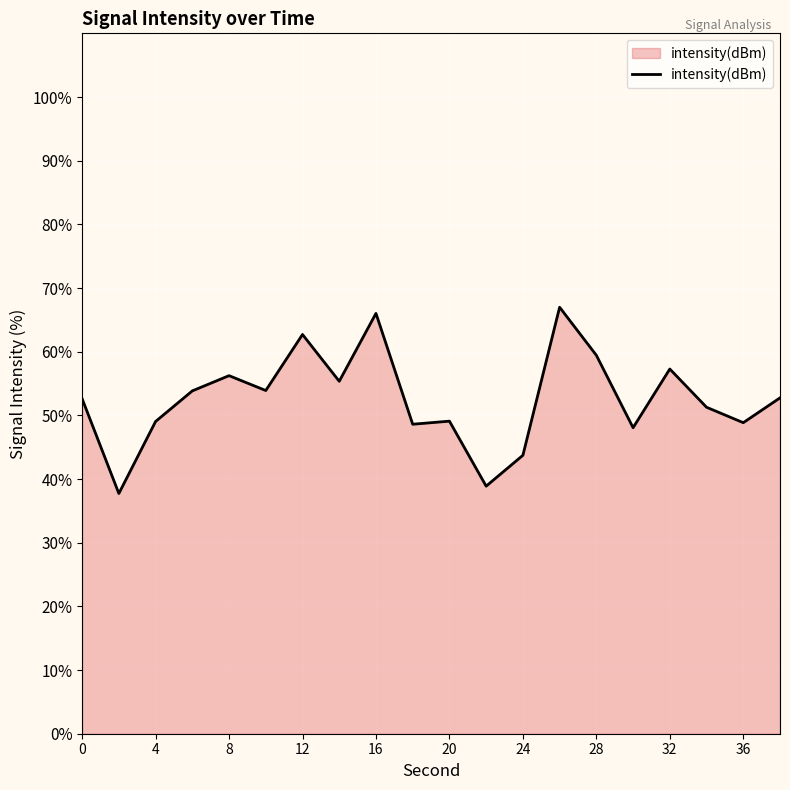

What is the maximum value shown in the chart?

67.0